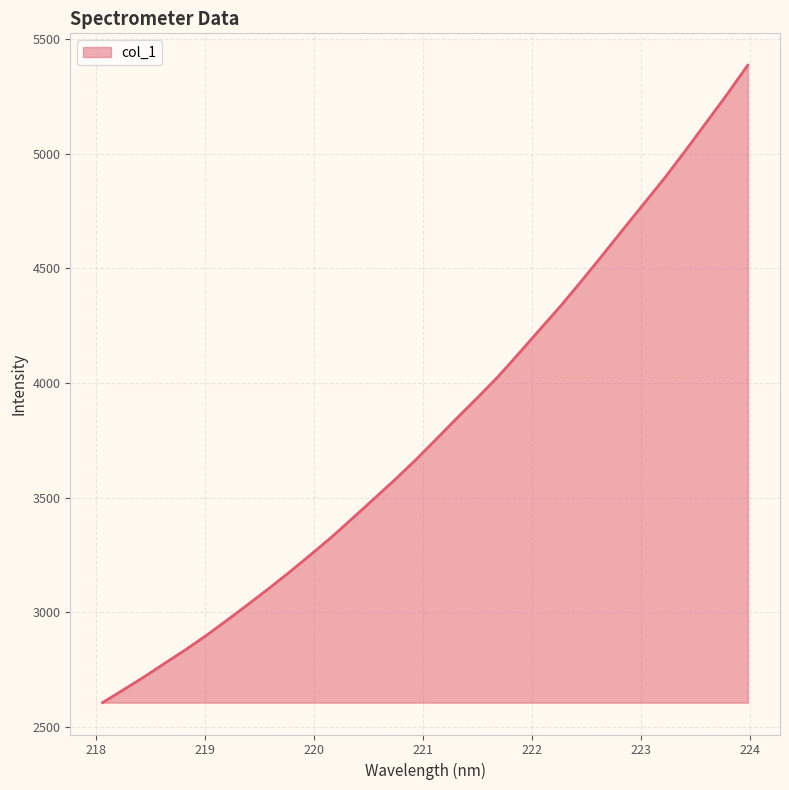

What is the minimum value shown in the chart?

2605.8